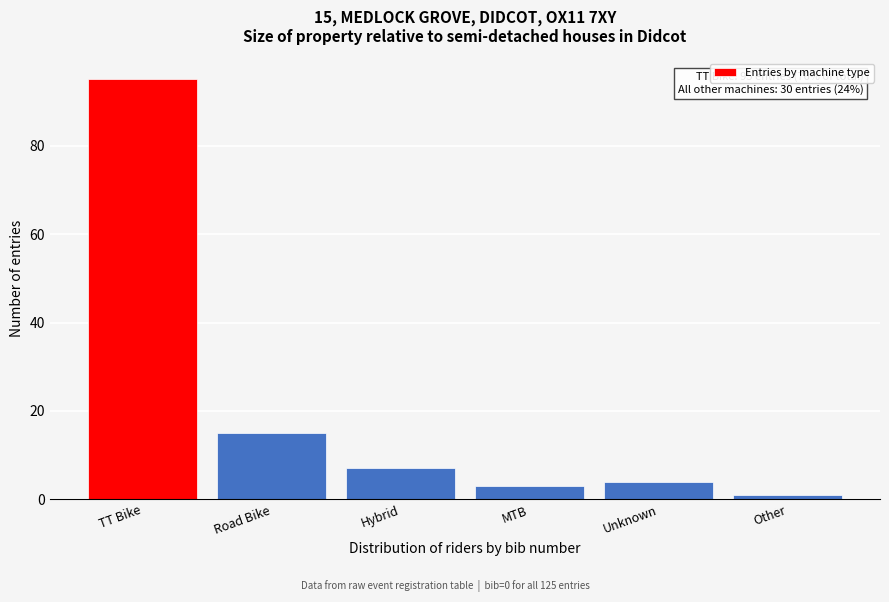

Reading left to right, transcribe all the data shown in this chart.

TT Bike=95	Road Bike=15	Hybrid=7	MTB=3	Unknown=4	Other=1